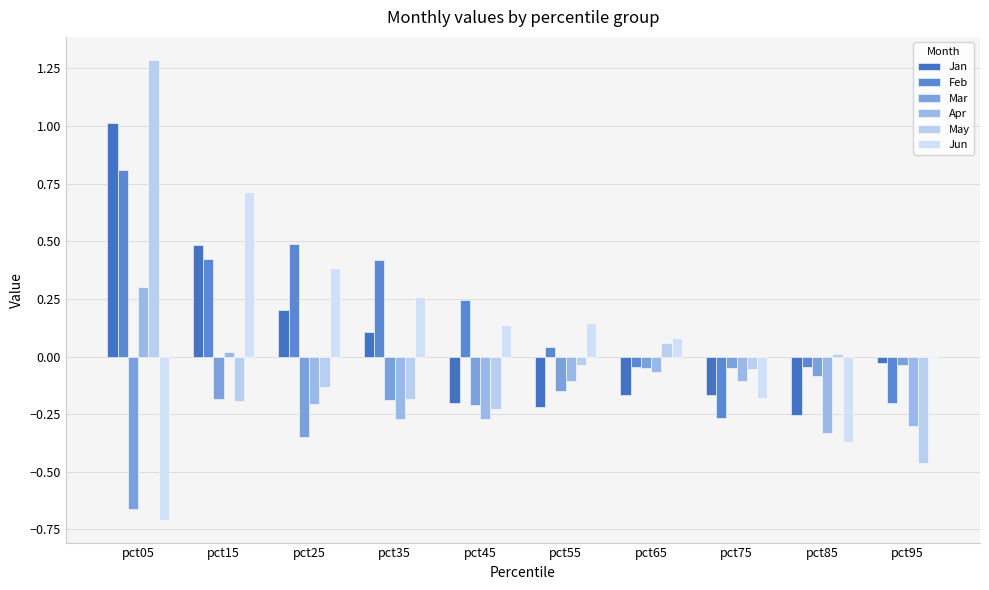

What is the spread (max minus min) of values at pct55?

0.4